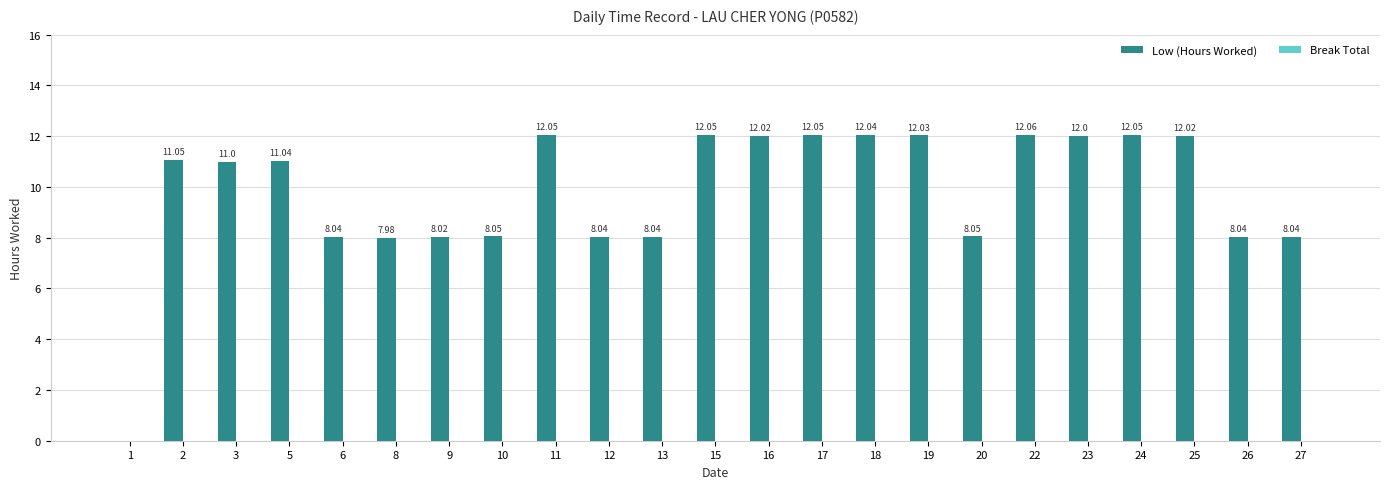

What is the ratio of the value at 12 to the value at 6?

1.0